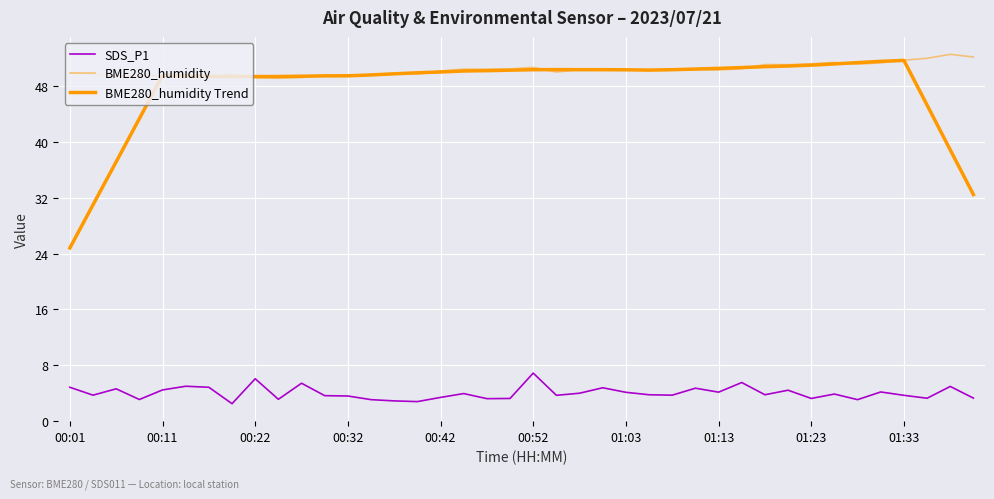

Where is the first local minimum for BME280_humidity?

00:22